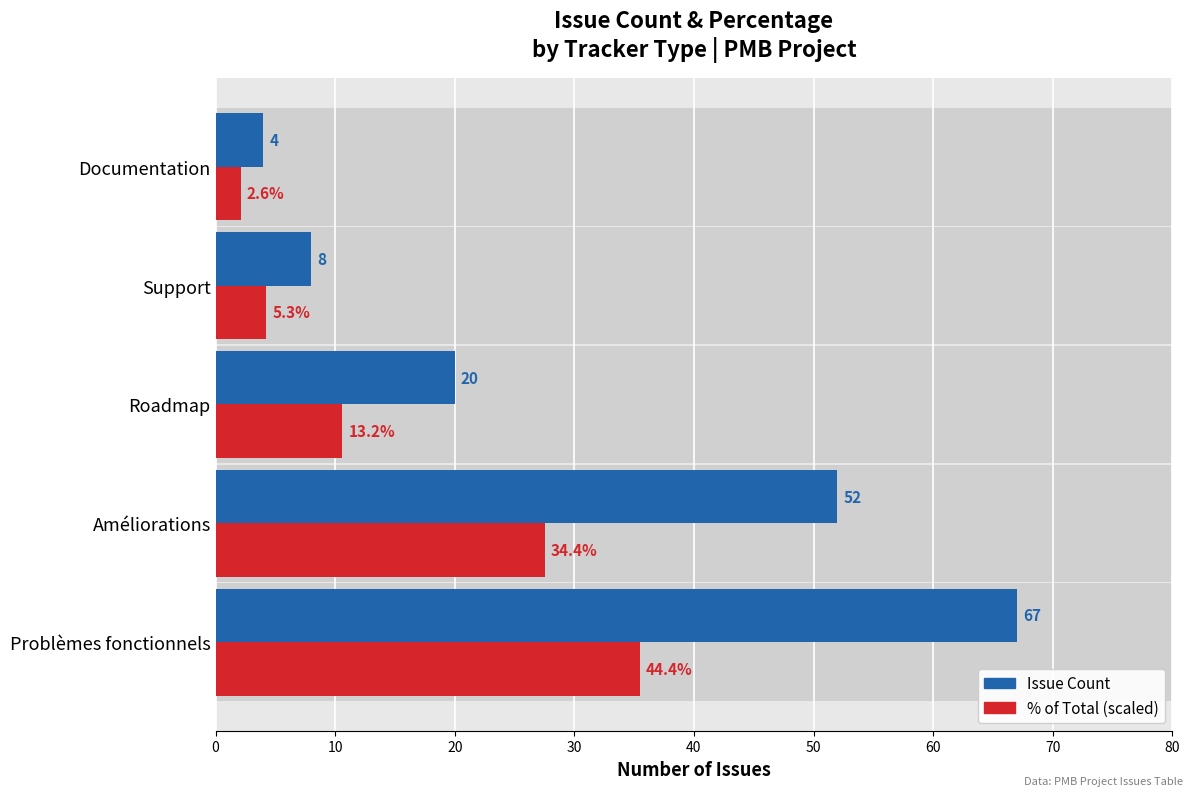

Which series changed the most between Améliorations and Support?

Issue Count